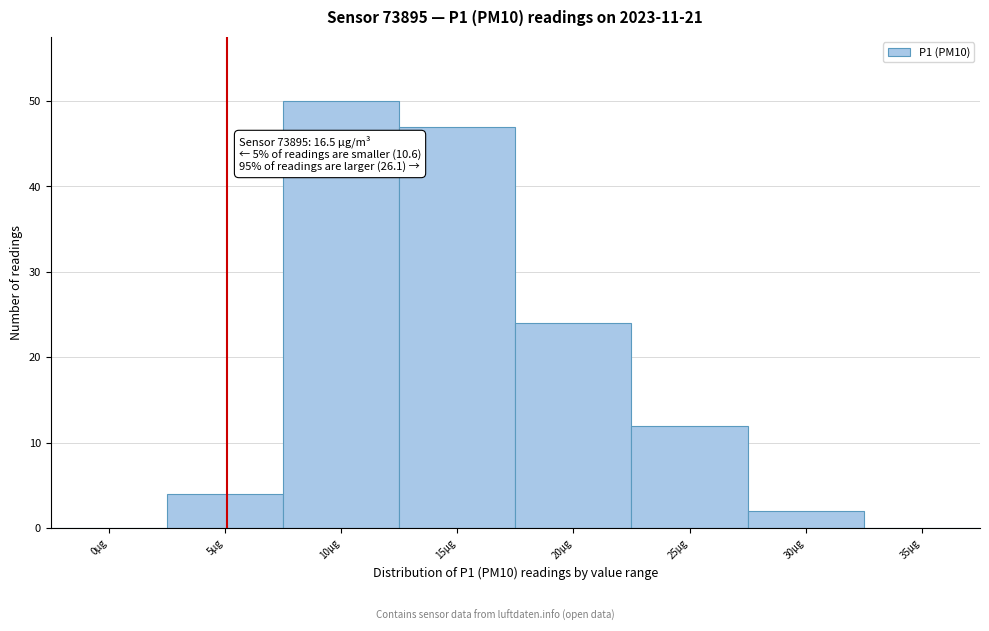

Reading left to right, extract all data points from this chart.

0µg=0	5µg=4	10µg=50	15µg=47	20µg=24	25µg=12	30µg=2	35µg=0